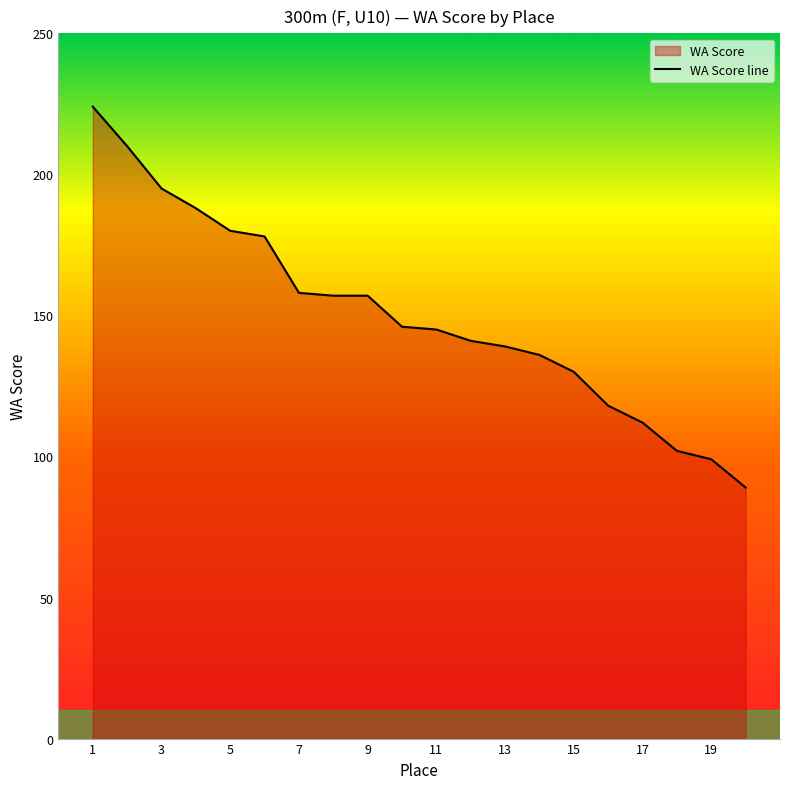

Which has a higher value, 15 or 11?

11